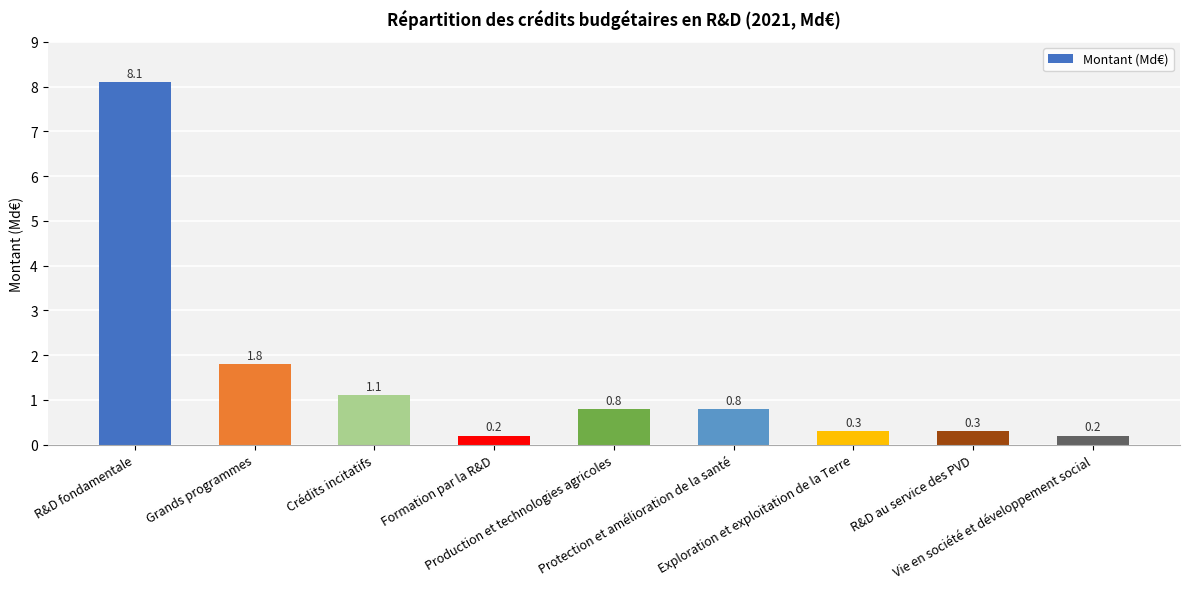

Read the value at Formation par la R&D.

0.2